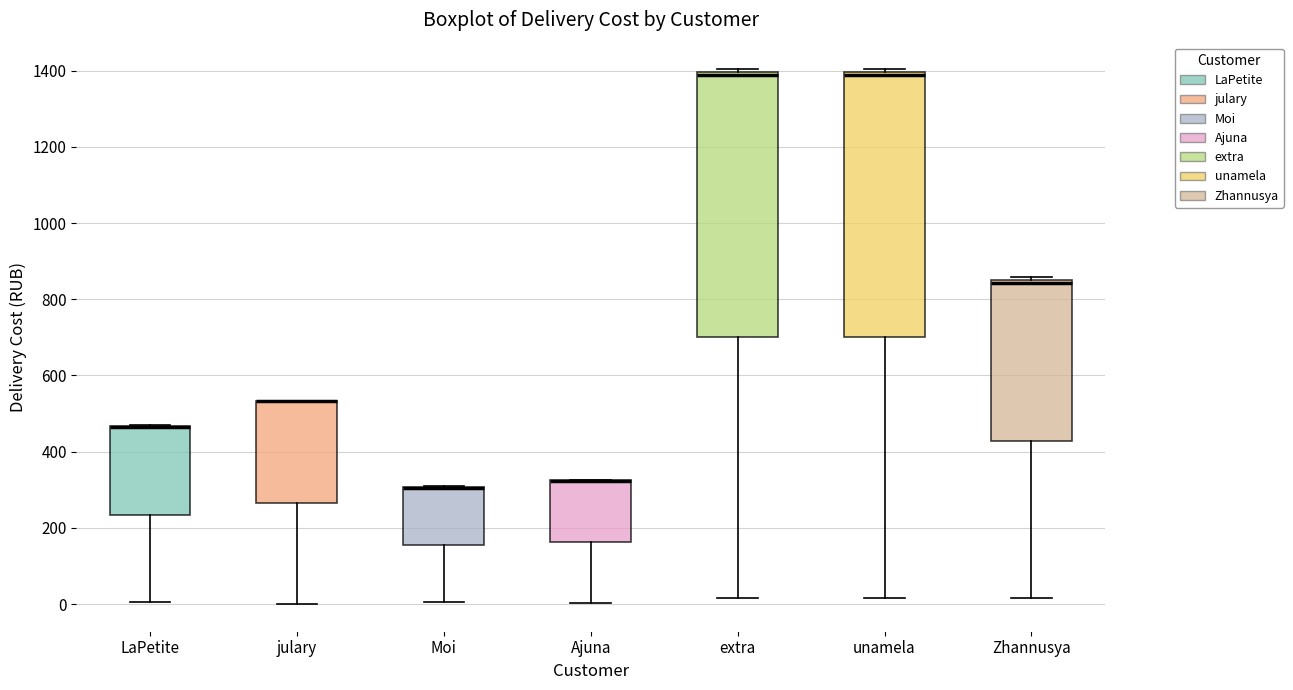

Reading left to right, read every box against the y-axis: the position of its median line, the range the box covers, and the ends of its whiskers. The values are not printed on the chart, so give them approximately, as read against the axis.

LaPetite: median 460 (drawn on the box's upper edge), box 240 to 460, whiskers 0 to 480
julary: median 540 (drawn on the box's upper edge), box 260 to 540, whiskers 0 to 540
Moi: median 300 (drawn on the box's upper edge), box 160 to 300, whiskers 0 to 320
Ajuna: median 320 (drawn on the box's upper edge), box 160 to 320, whiskers 0 to 320
extra: median 1380, box 700 to 1400, whiskers 20 to 1400 (just above the box's upper edge)
unamela: median 1380, box 700 to 1400, whiskers 20 to 1400 (just above the box's upper edge)
Zhannusya: median 840, box 420 to 860, whiskers 20 to 860 (just above the box's upper edge)